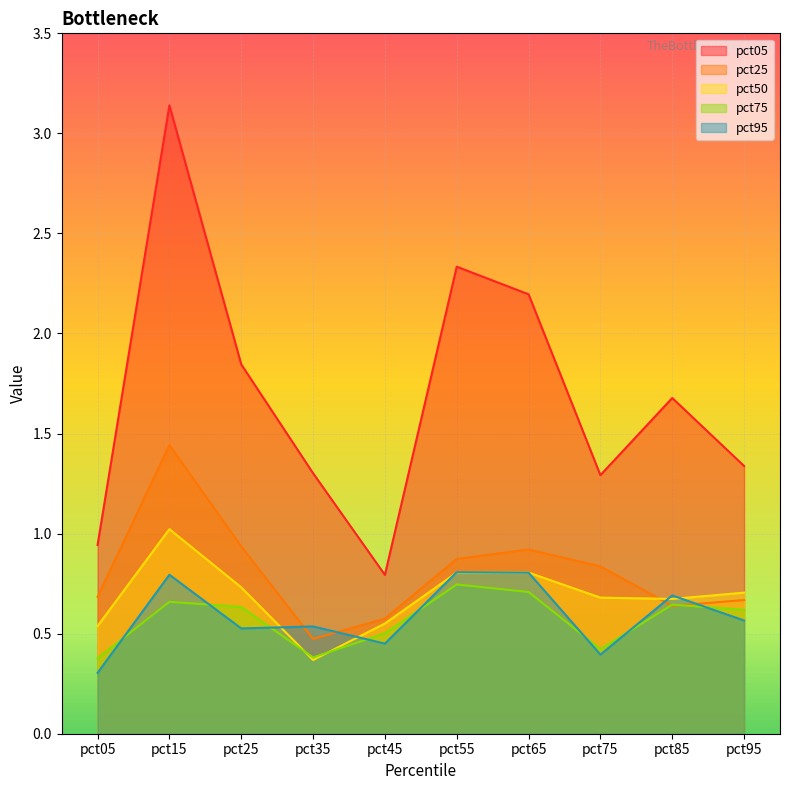

What is the value of the pct05 point at the 5th from the left?

0.8